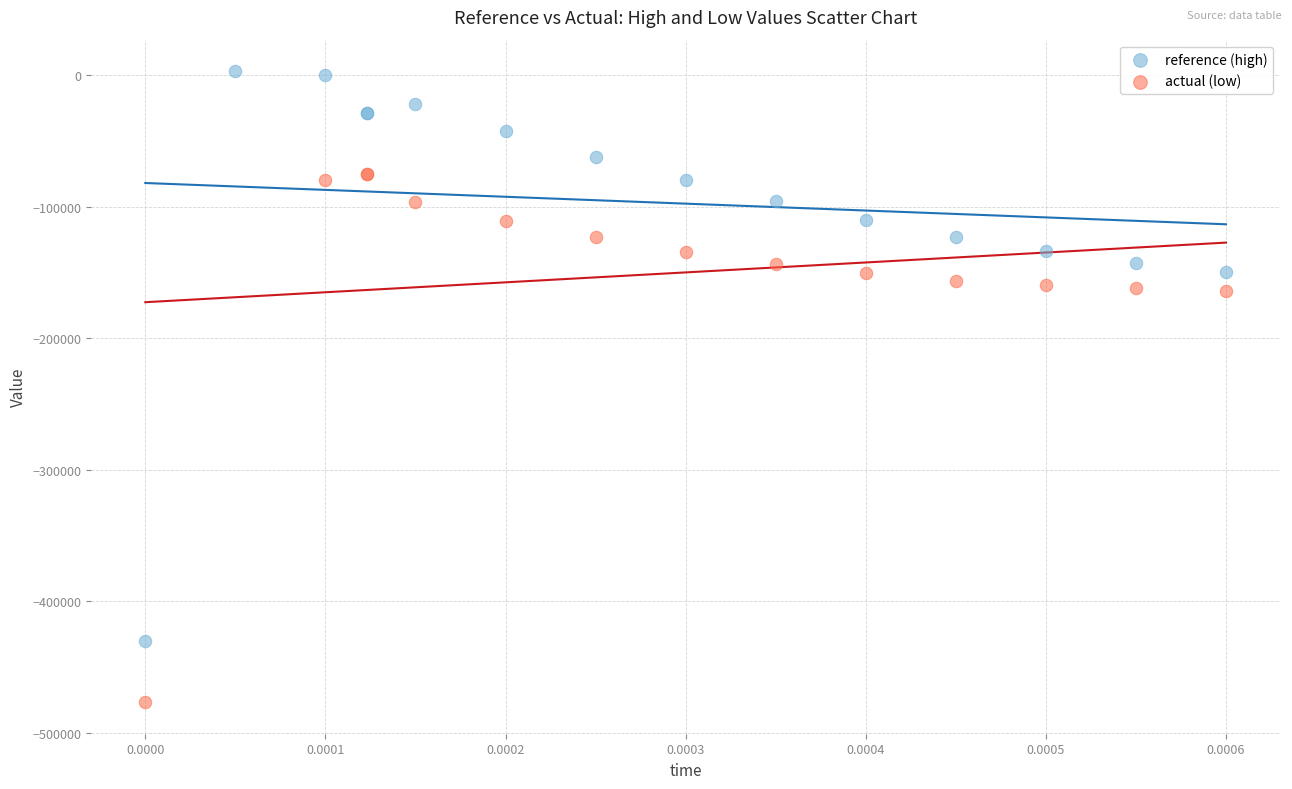

Which series has the widest spread of Y values?

reference (high)